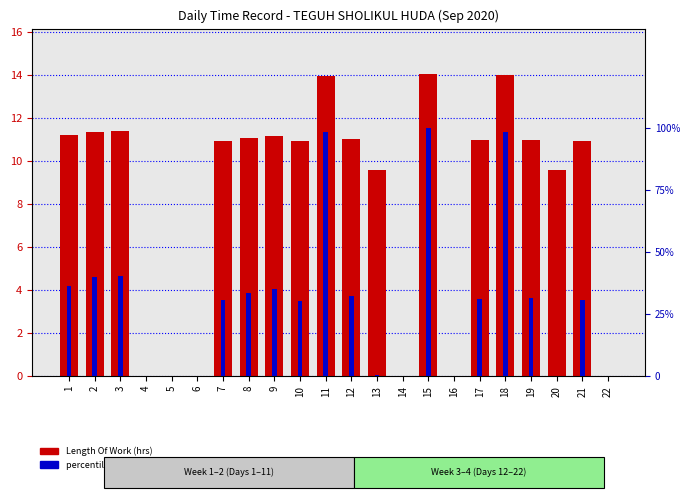

List the labels in order of Length Of Work (hrs) value, smallest first.

4, 5, 6, 14, 16, 22, 20, 13, 10, 7, 21, 17, 19, 12, 8, 9, 1, 2, 3, 11, 18, 15